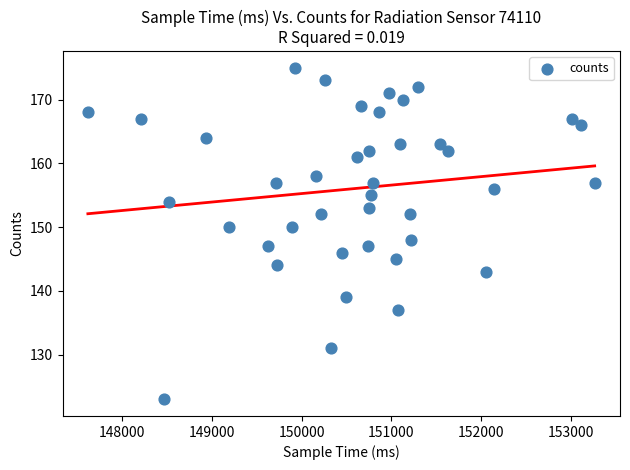

What is the range of X values (max minus min)?

5650